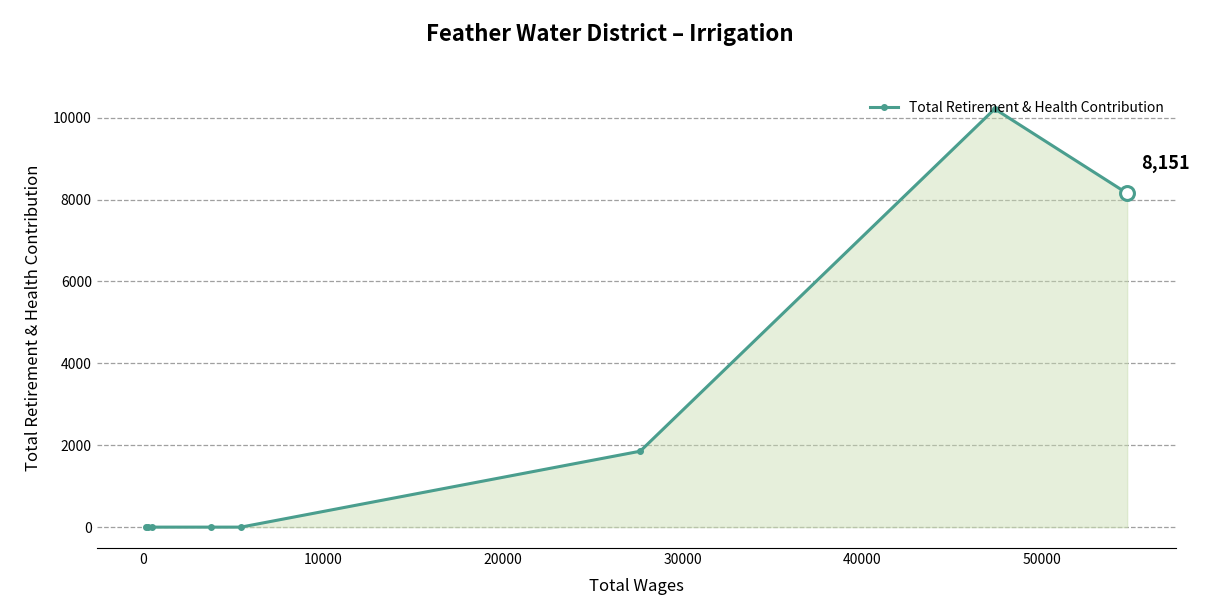

What is the difference between the maximum and second lowest values?

10213